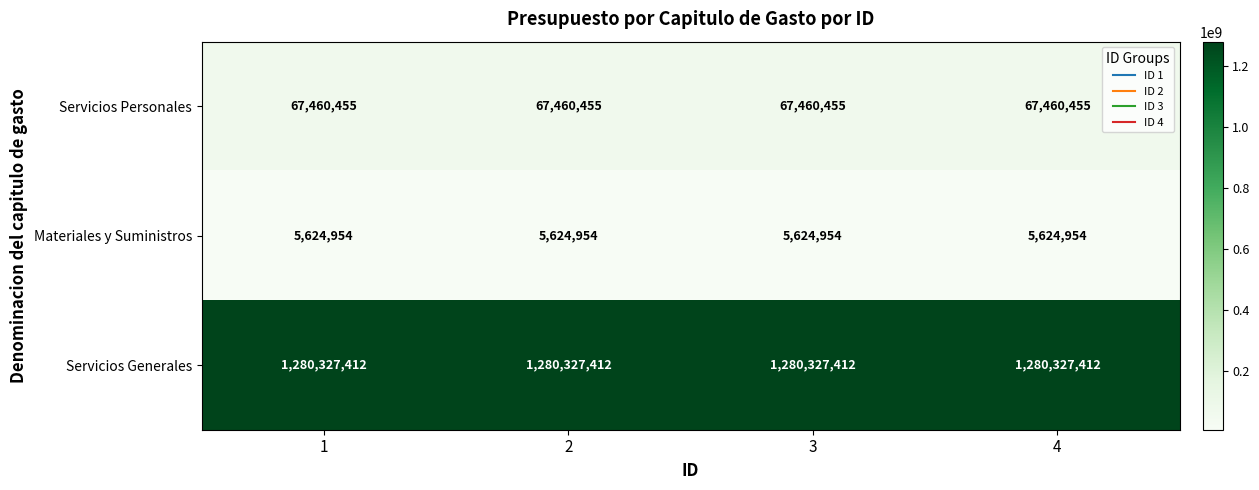

Which series has the largest total across all categories?

Servicios Generales